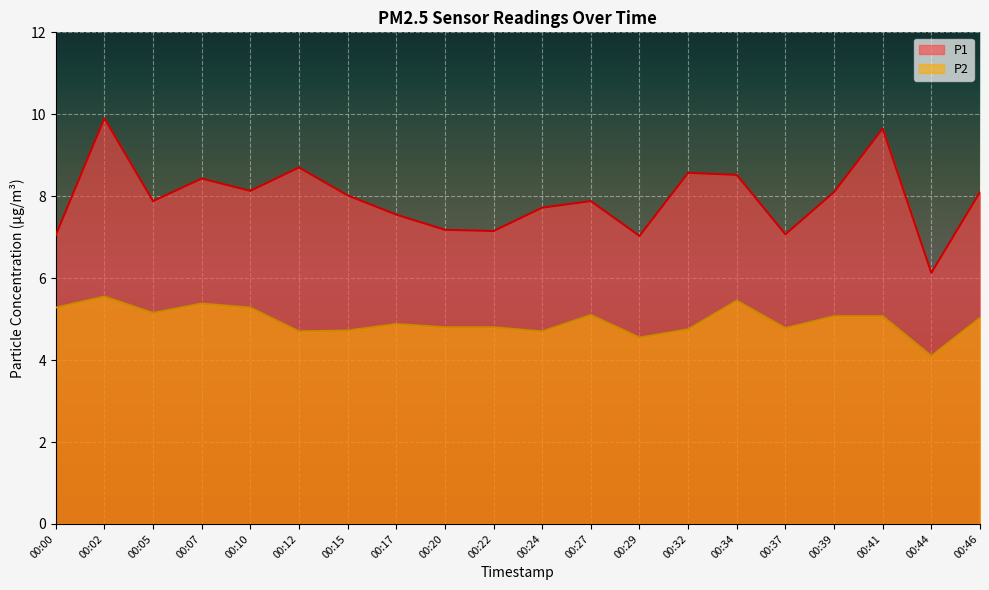

List the labels in order of P2 value, largest first.

00:02, 00:34, 00:07, 00:00, 00:10, 00:05, 00:27, 00:39, 00:41, 00:46, 00:17, 00:20, 00:22, 00:37, 00:32, 00:15, 00:12, 00:24, 00:29, 00:44